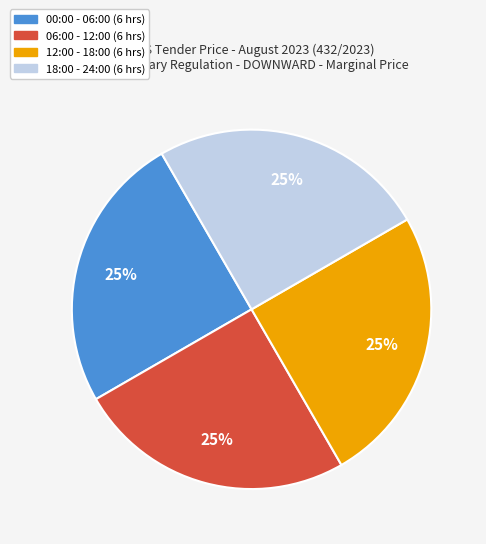

To the nearest percent, what is the average slice percentage?

25%